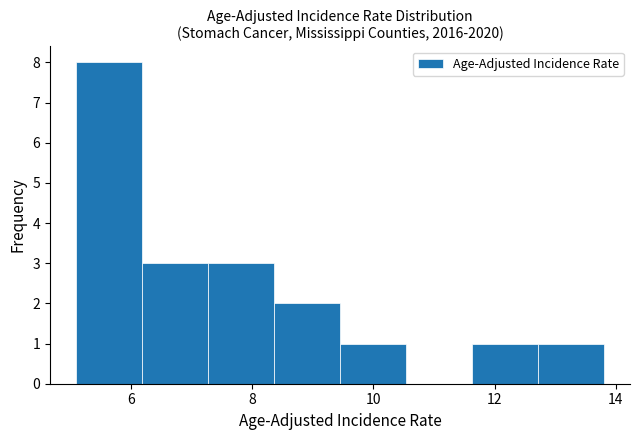

Which range on the x-axis has the tallest bar?

5.2 to 6.2